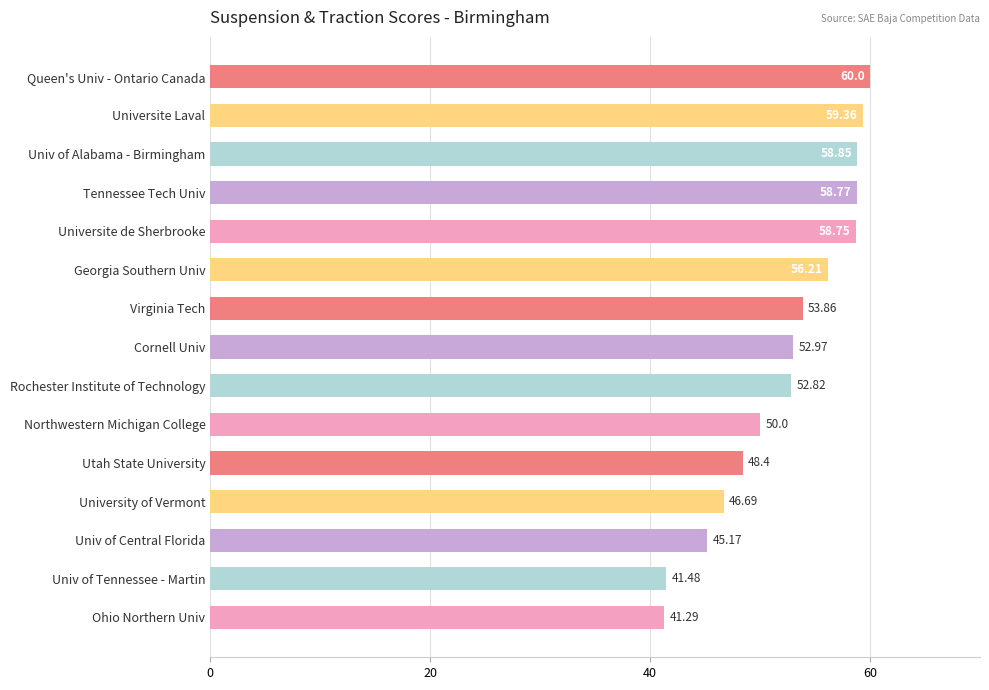

What is the label of the 1st bar from the bottom?

Ohio Northern Univ